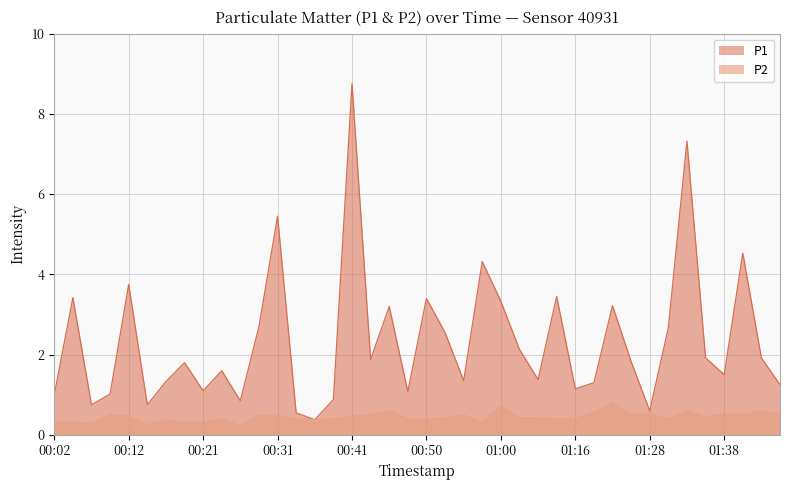

List the series in order of their overall mean, highest first.

P1, P2